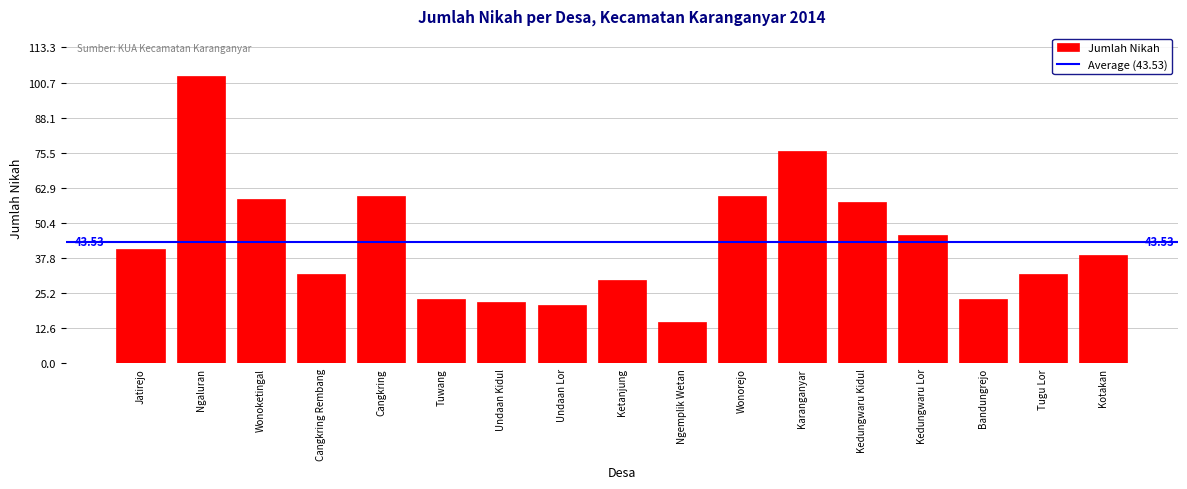

What is the change in value from Ngaluran to Wonorejo?

-43